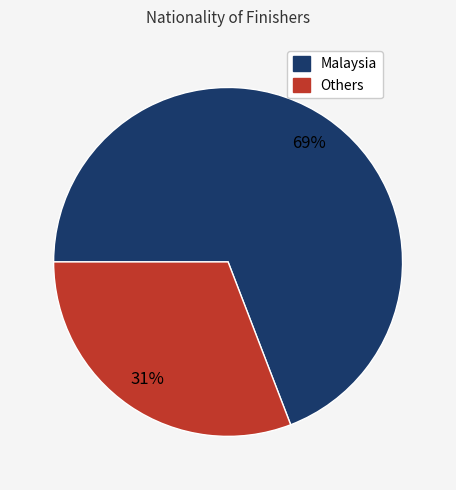

To the nearest percent, what is the difference between the largest and smallest slice percentages?

38%